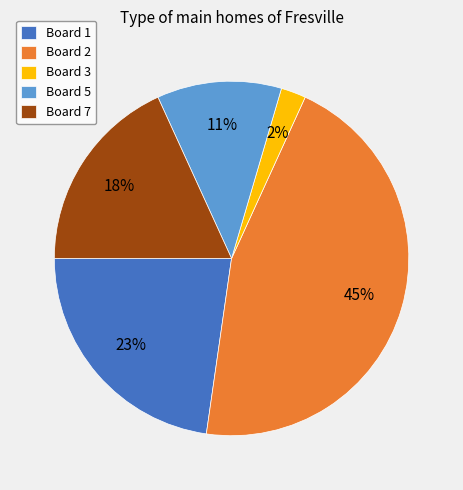

What percentage is the Board 5 slice, to the nearest percent?

11%